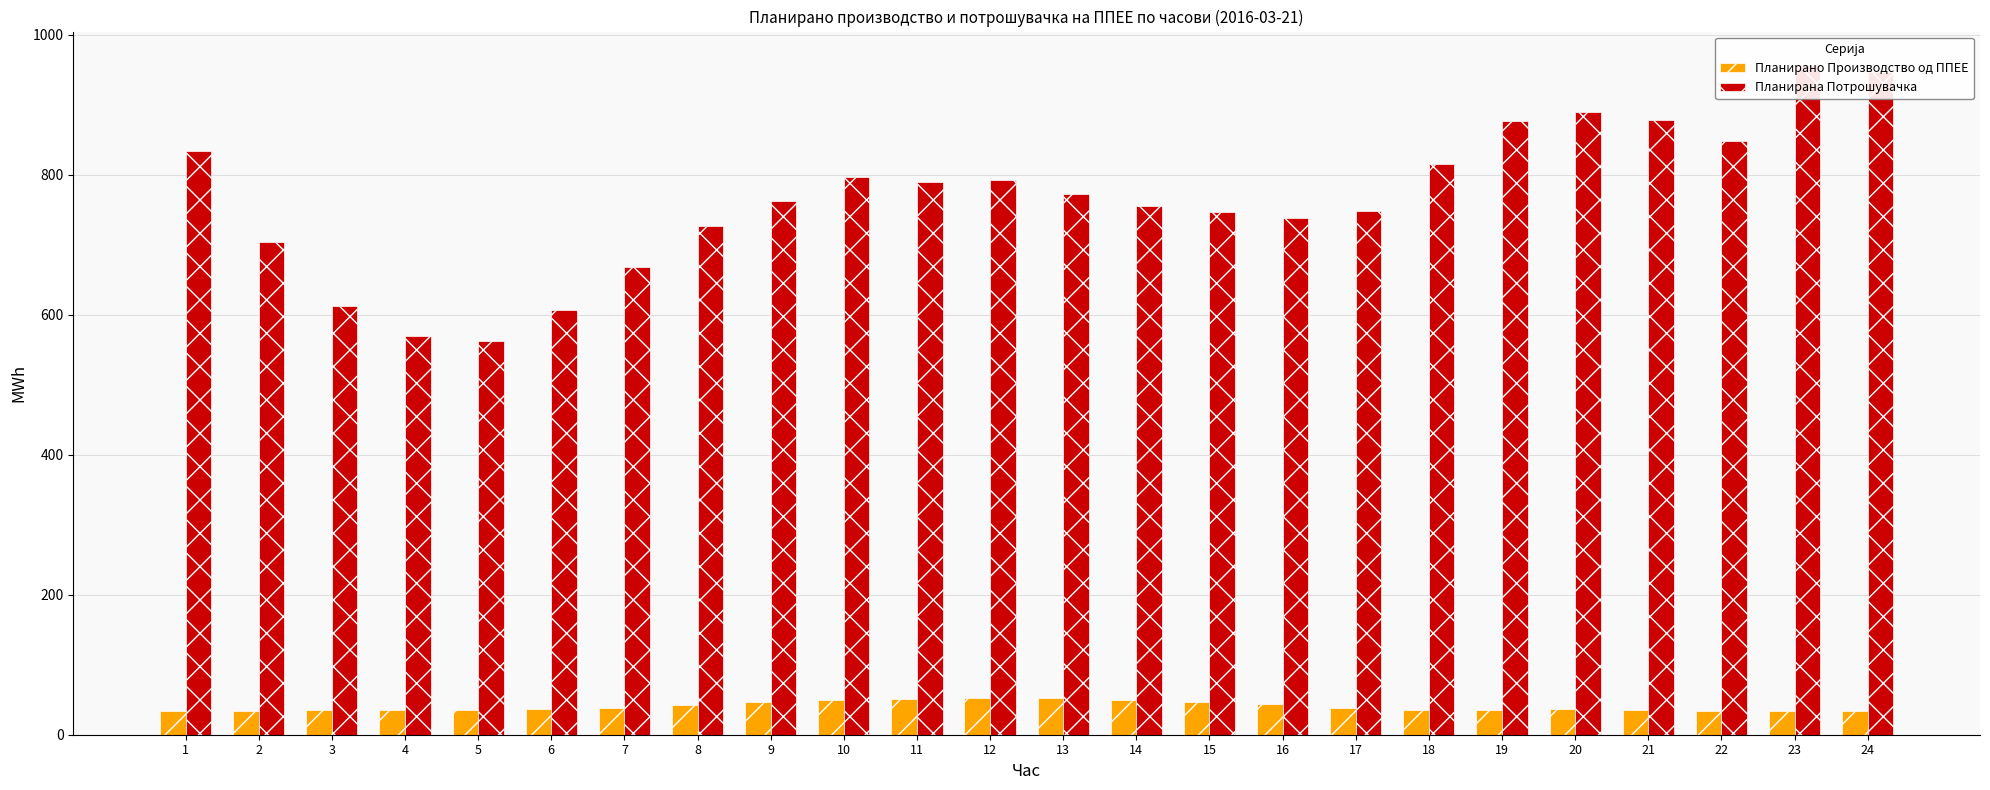

What is the total value across all series at 21?

912.8